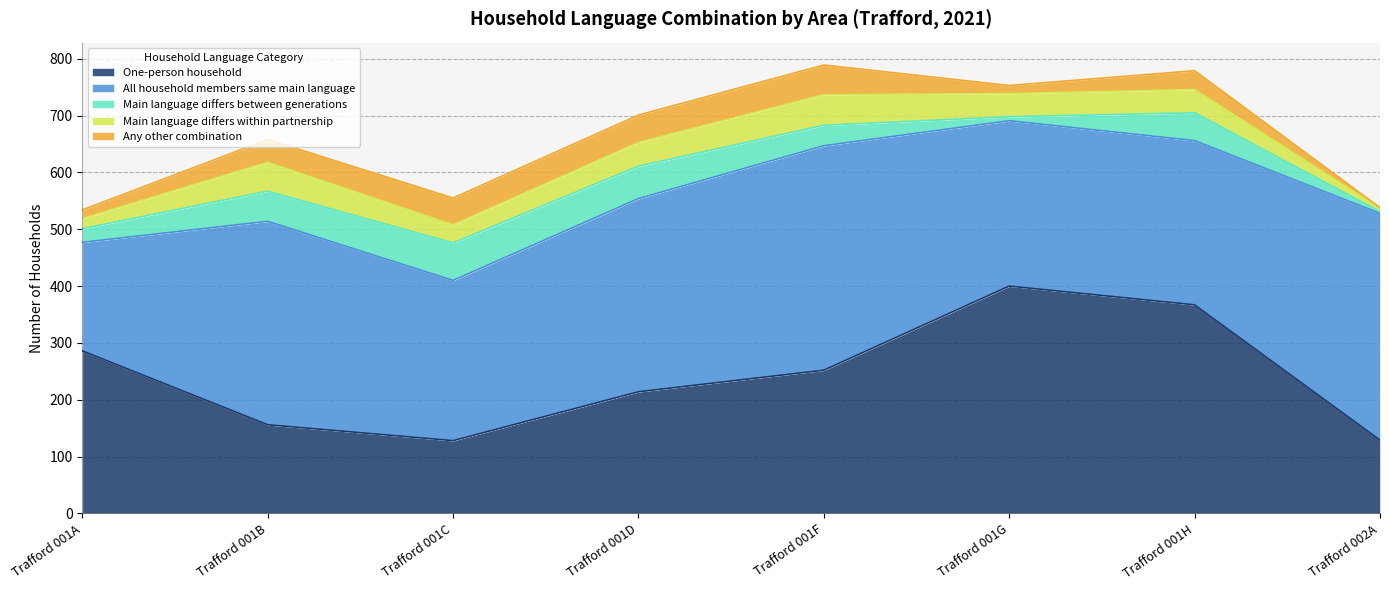

At how many categories does at least one series exceed 244?

8